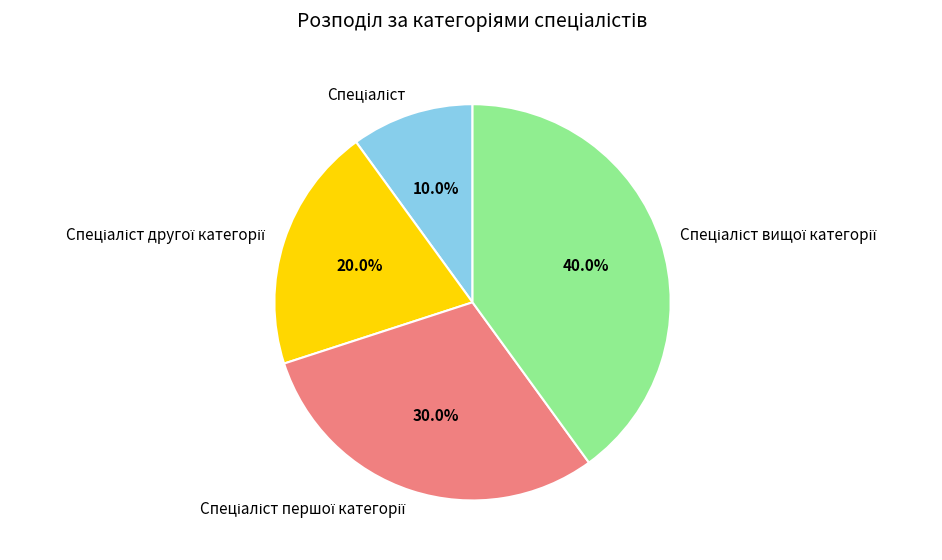

Count the number of slices in the pie.

4